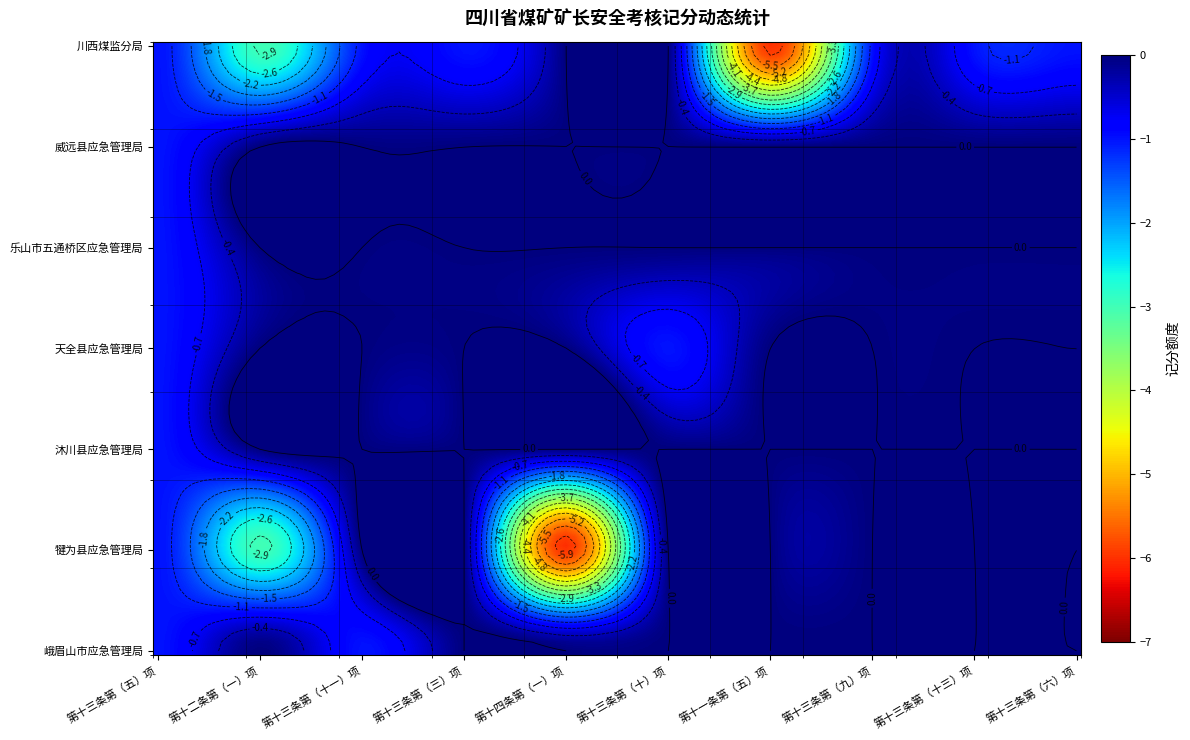

How many values are between -3 and -1?

12